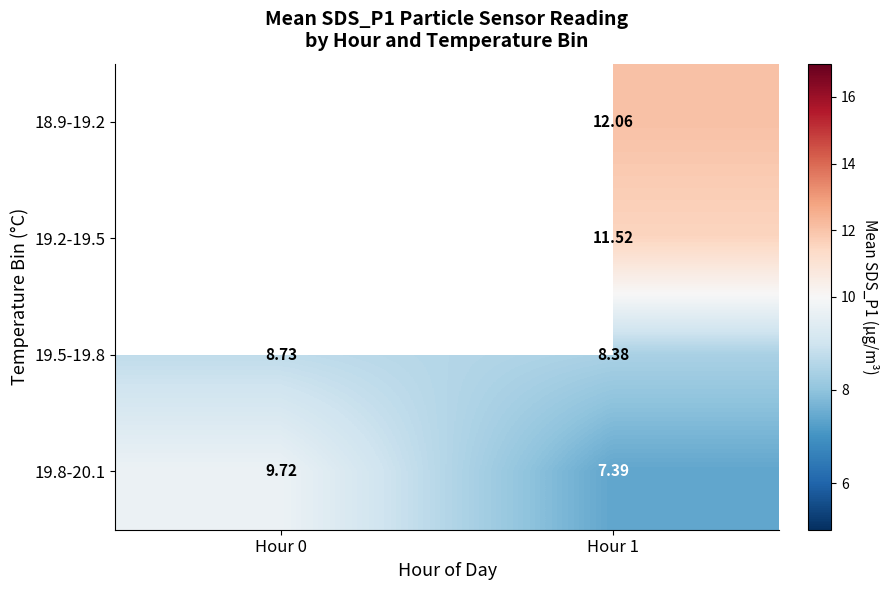

How many values in the 19.8-20.1 series are below 9?

1